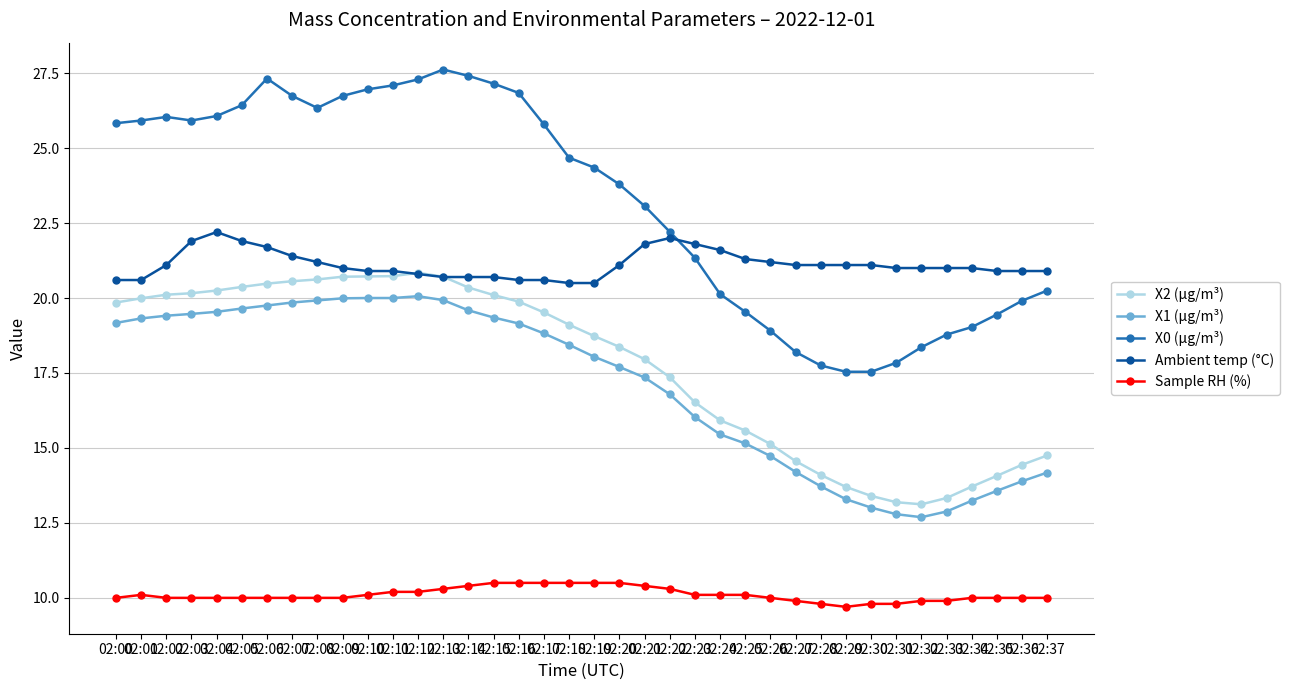

At how many categories does at least one series exceed 12?

38